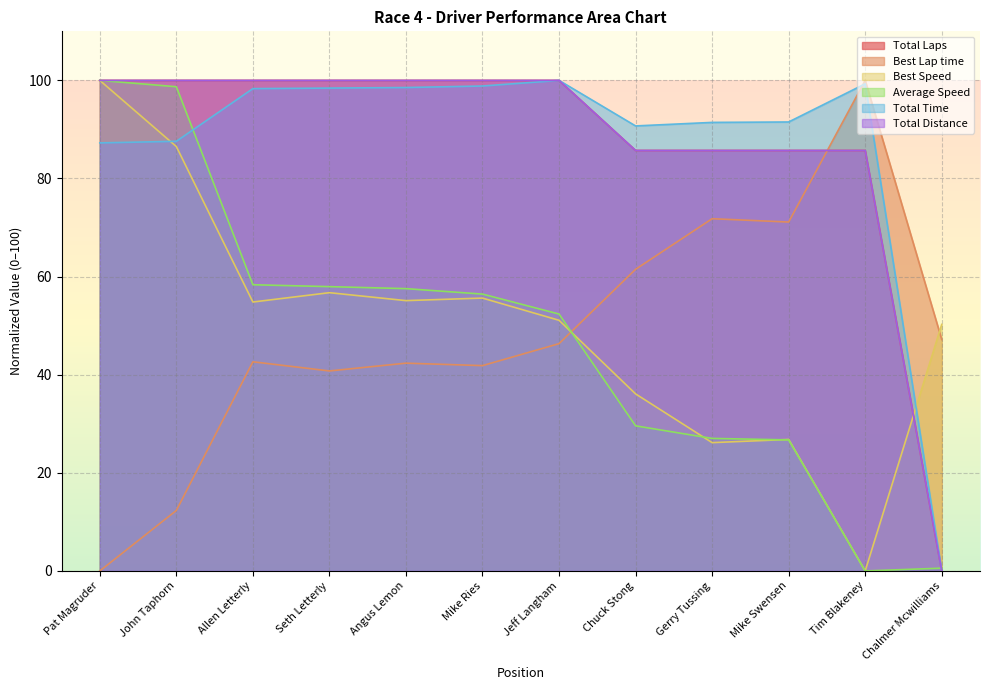

What is the sum of all Average Speed values?

565.2